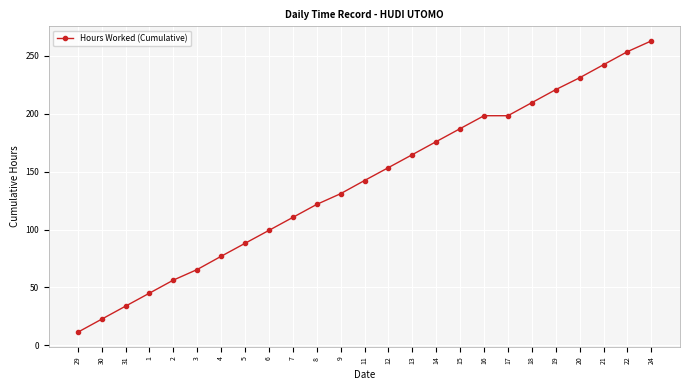

The chart shows a value of 253.5 at 22. True or false?

True